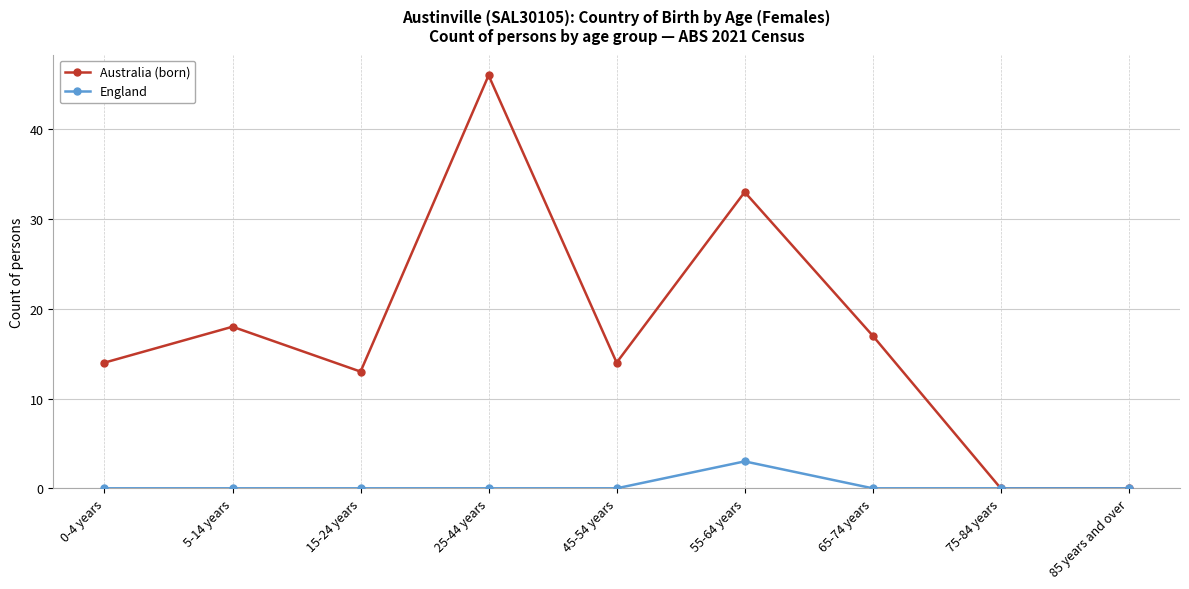

At which label does England reach its peak?

55-64 years